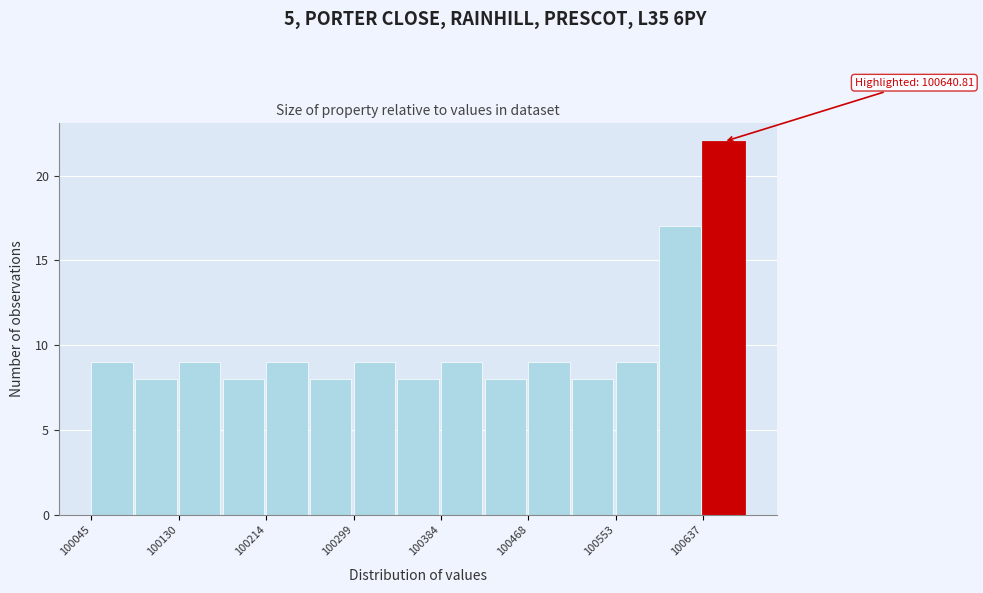

Which range on the x-axis has the tallest bar?

100640 to 100680